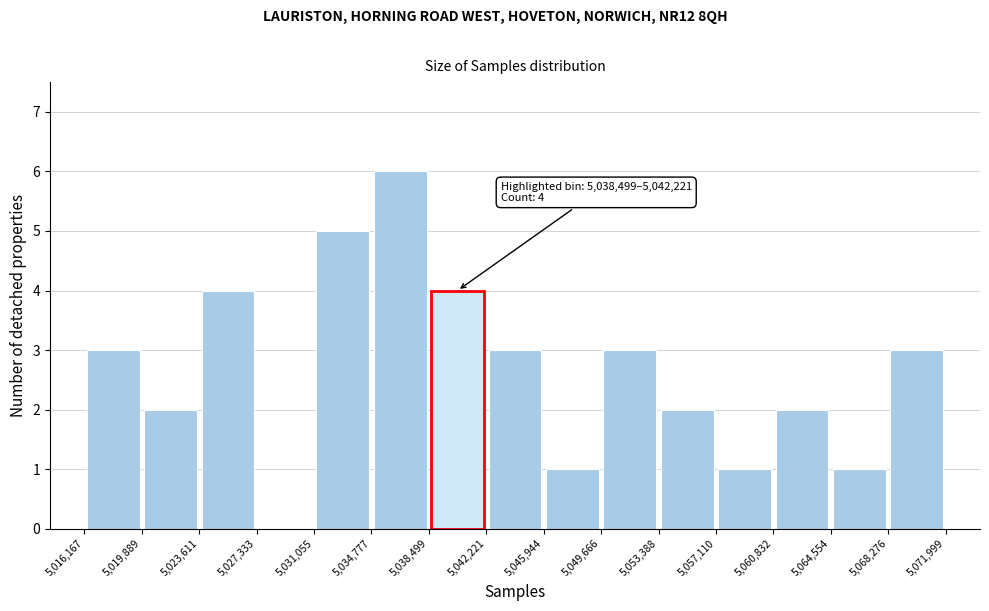

Which range on the x-axis has the tallest bar?

5,034,777 to 5,038,499